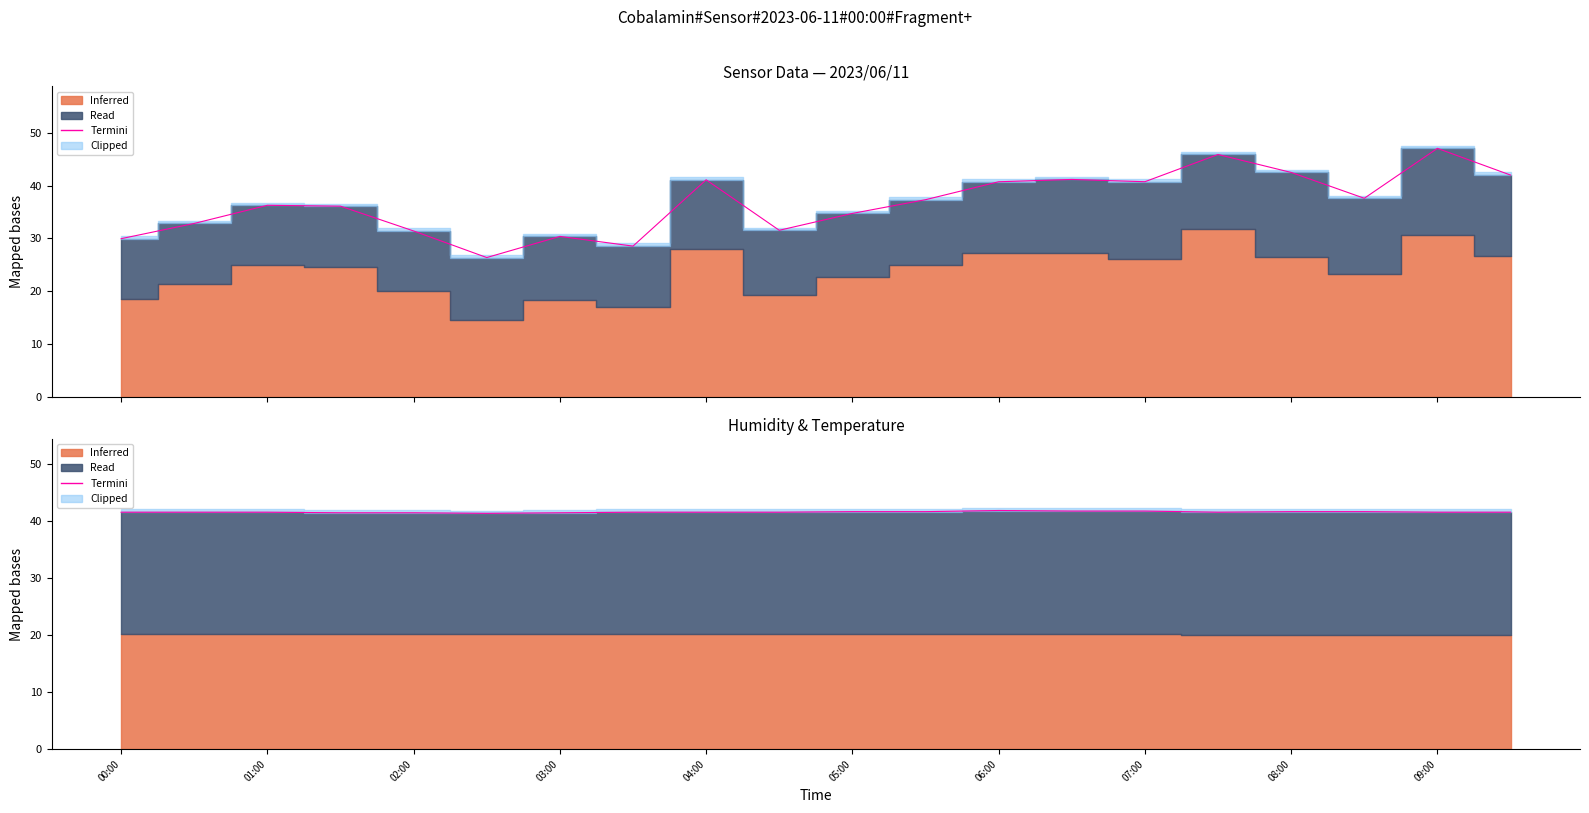

What is the sum of all values?

832.6